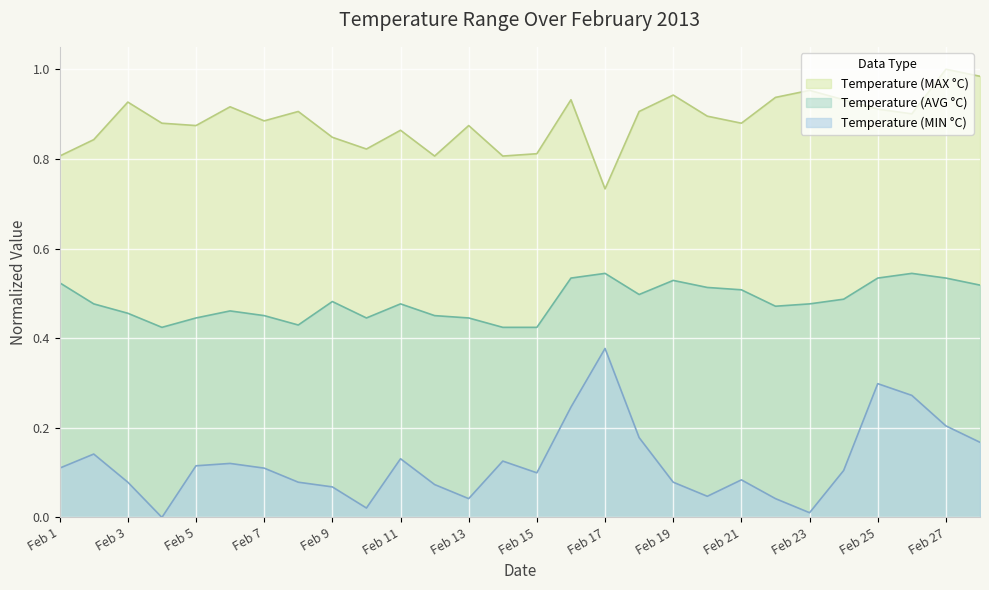

What is the total value across all series at Feb 23?

1.4